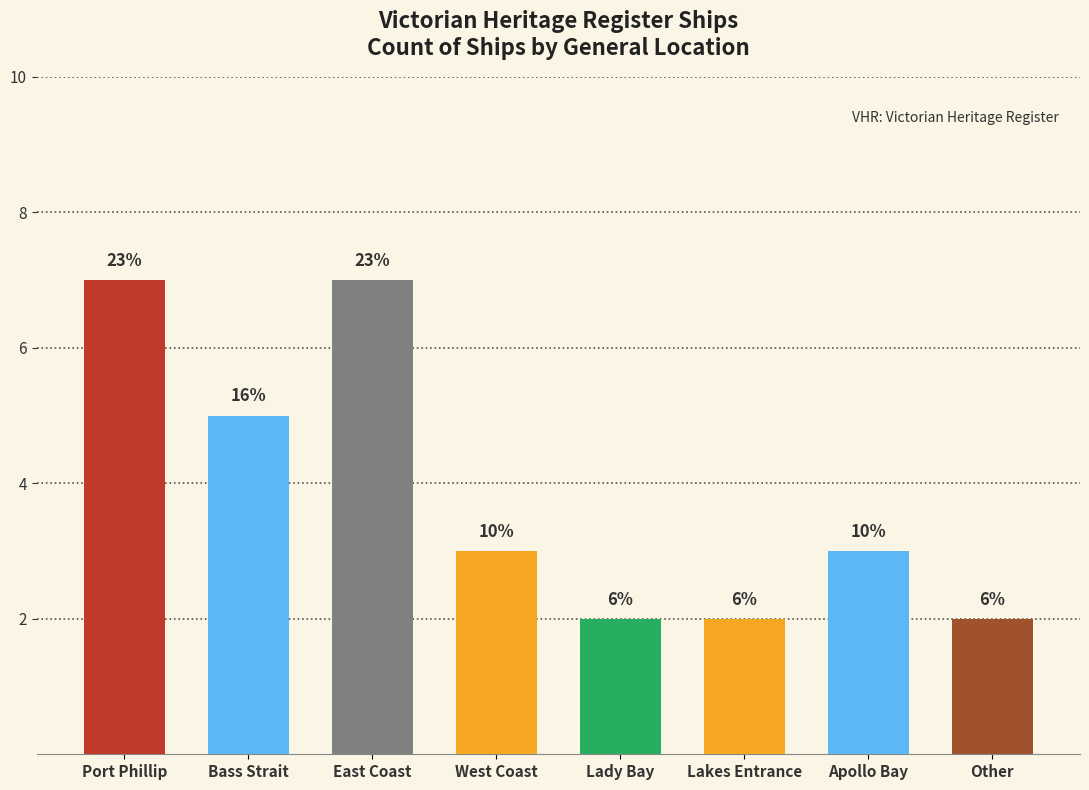

Rank the categories by value from highest to lowest.

Port Phillip, East Coast, Bass Strait, West Coast, Apollo Bay, Lady Bay, Lakes Entrance, Other